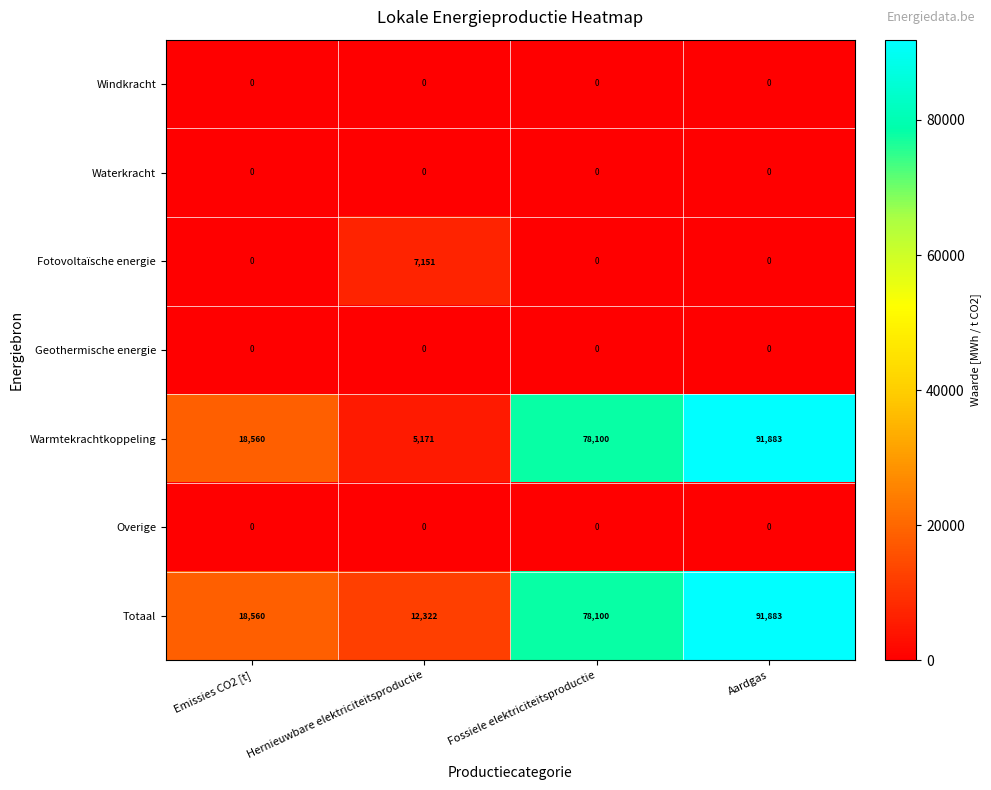

What is the greatest value displayed?

91883